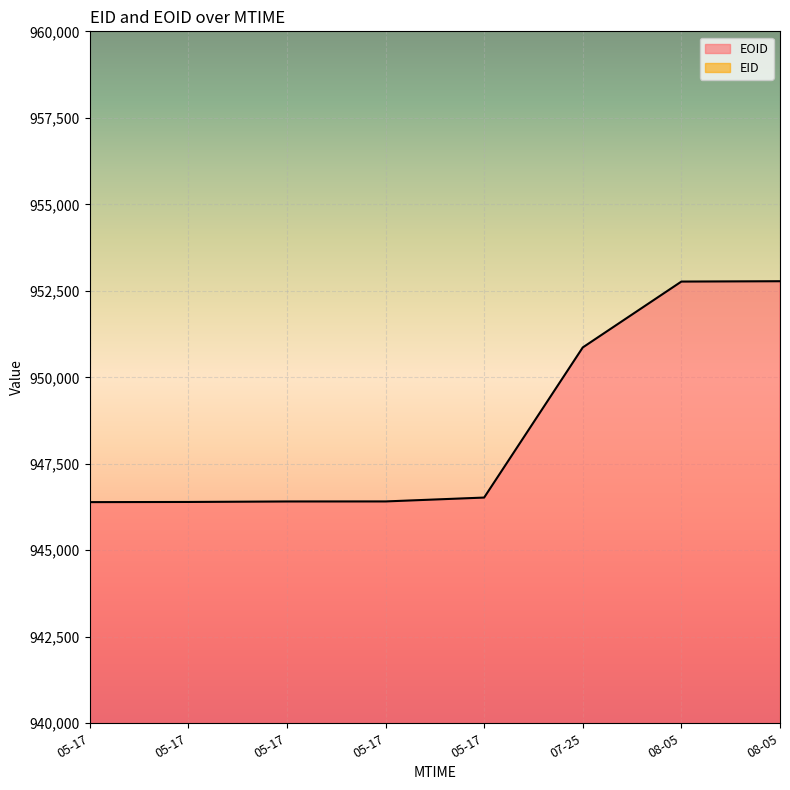

True or false: EID has a value of 485063 at 2019-05-17T01:59:21.

False